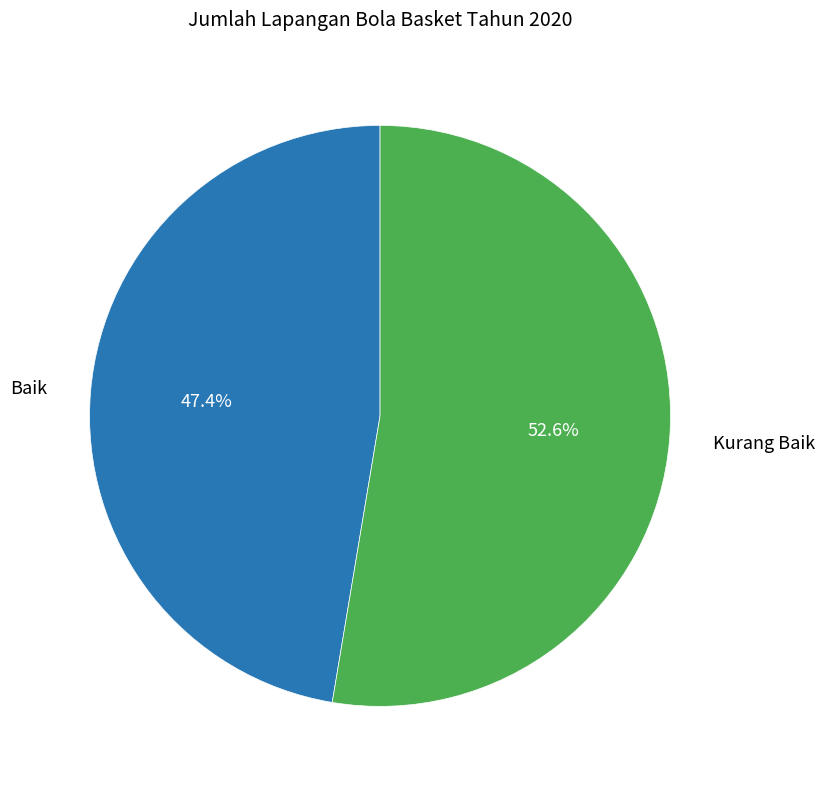

Is there a majority slice in this chart?

Yes